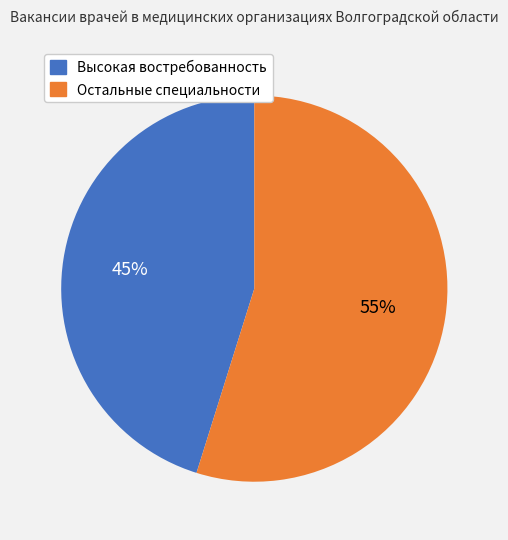

Is there a majority slice in this chart?

Yes